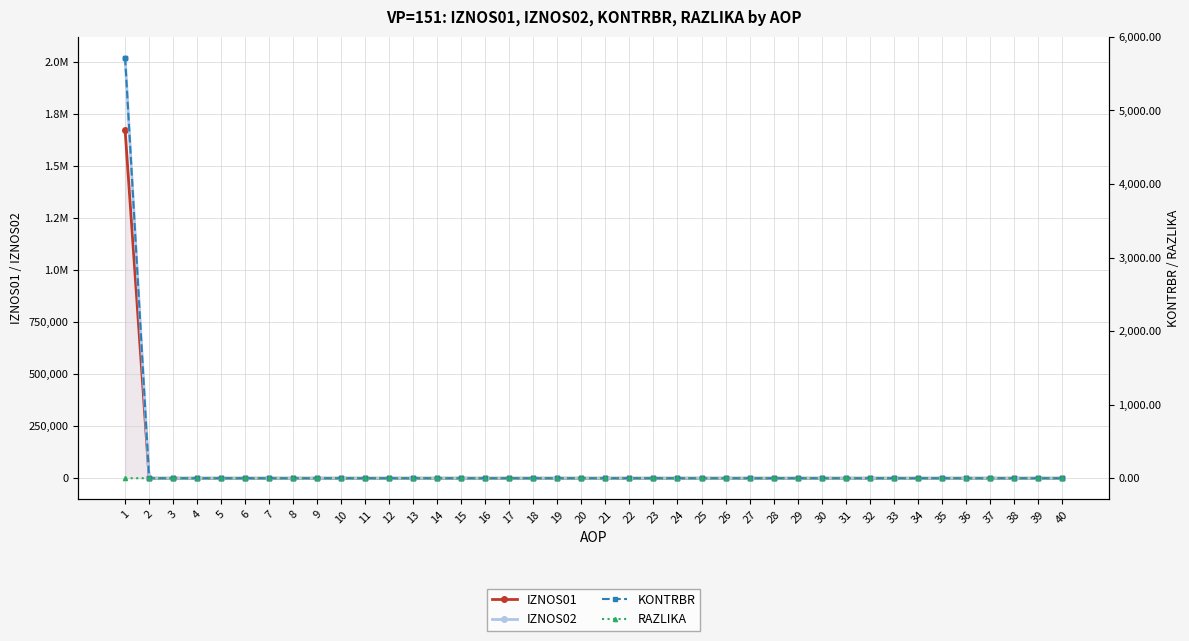

True or false: KONTRBR and IZNOS01 intersect in this chart.

False